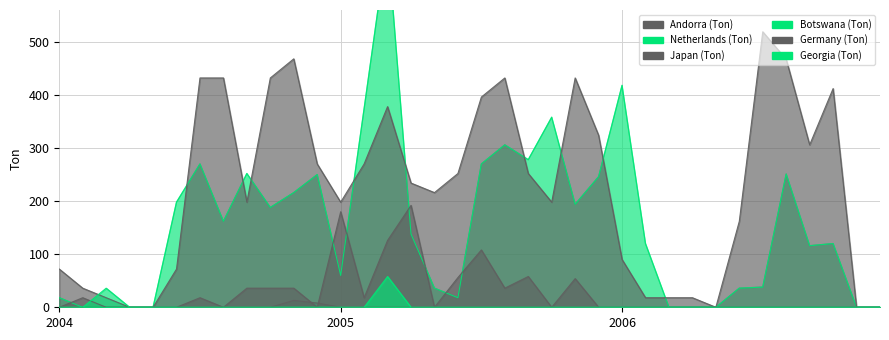

Does the chart have visible grid lines?

Yes